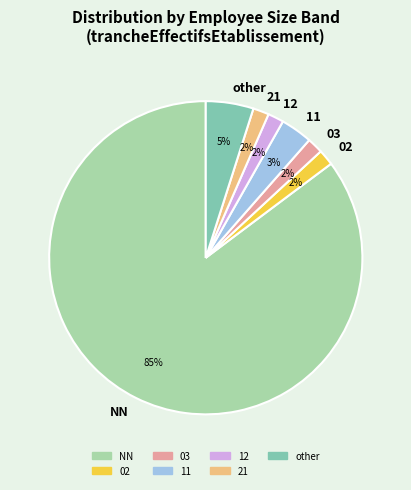

Does NN represent more than half of the total?

Yes